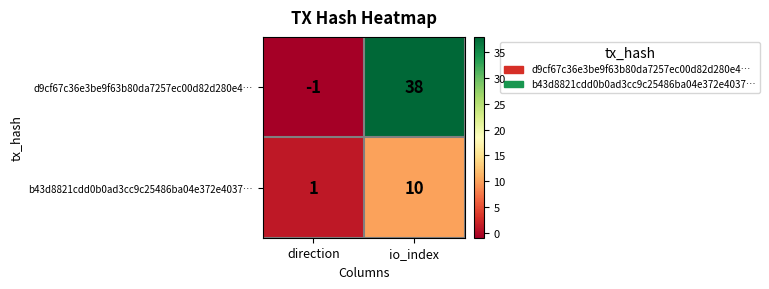

What is the sum of the d9cf67c36e3be9f63b80da7257ec00d82d280e4… values at direction and io_index?

37